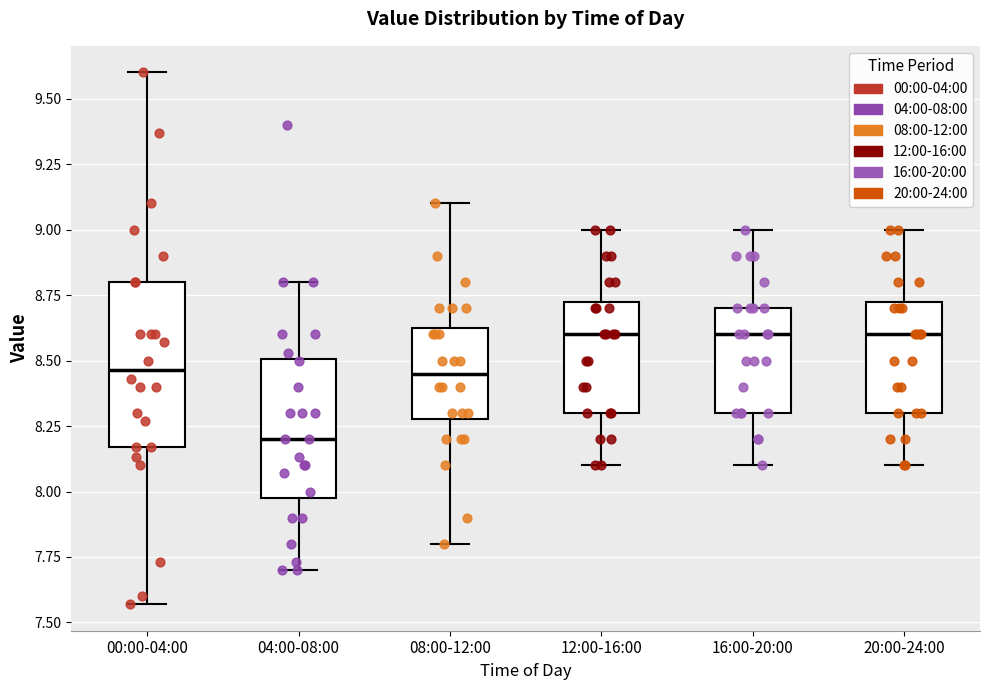

Where is the lower edge of the box for 04:00-08:00 on the y-axis? The values are not printed on the chart, so give them approximately, as read against the axis.

8.00